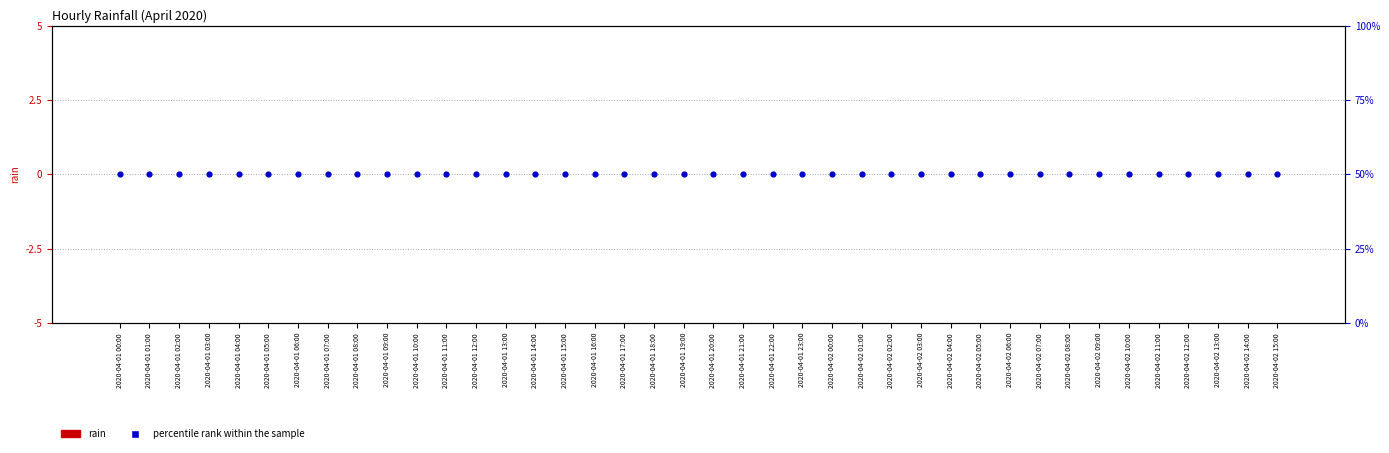

Which series reaches the minimum Y coordinate?

rain